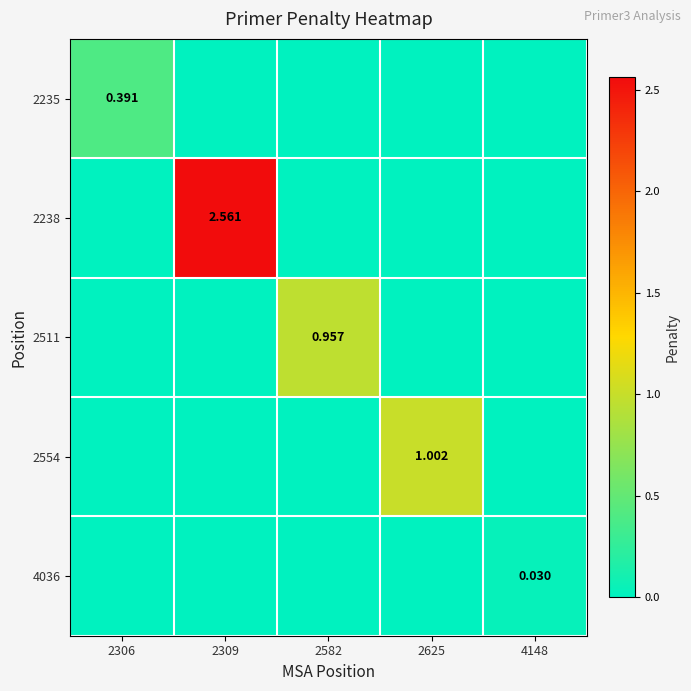

List the labels in order of 2511 value, largest first.

2582, 2306, 2309, 2625, 4148